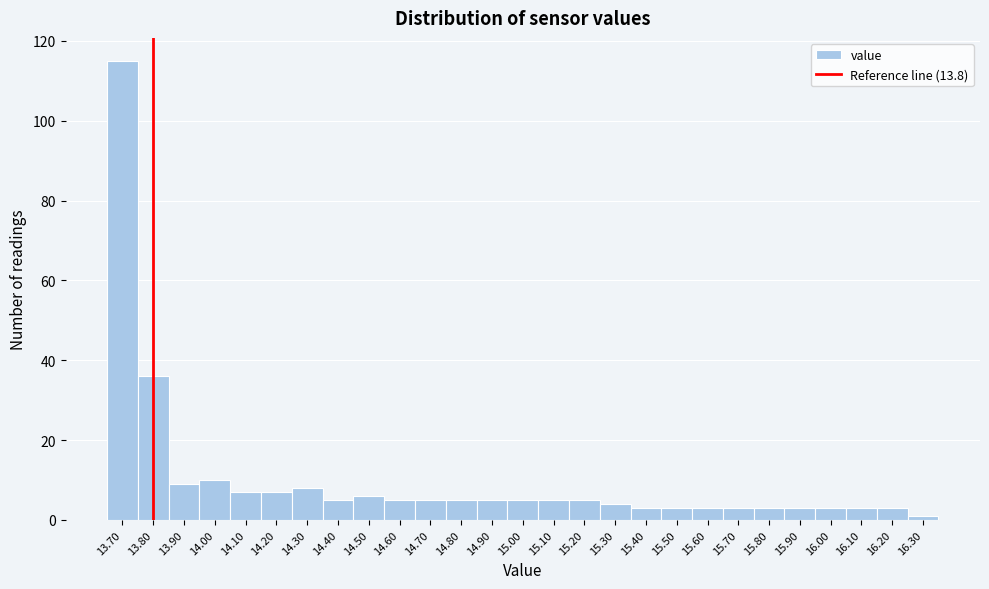

Reading left to right, list every bar in this chart as the range it spans on the x-axis followed by its height. The values are not printed on the chart, so give them approximately, as read against the axis.

13.65 to 13.75: 116
13.75 to 13.85: 36
13.85 to 13.95: 10
13.95 to 14.05: 10
14.05 to 14.15: 8
14.15 to 14.25: 8
14.25 to 14.35: 8
14.35 to 14.45: 6
14.45 to 14.55: 6
14.55 to 14.65: 6
14.65 to 14.75: 6
14.75 to 14.85: 6
14.85 to 14.95: 6
14.95 to 15.05: 6
15.05 to 15.15: 6
15.15 to 15.25: 6
15.25 to 15.35: 4
15.35 to 15.45: 4
15.45 to 15.55: 4
15.55 to 15.65: 4
15.65 to 15.75: 4
15.75 to 15.85: 4
15.85 to 15.95: 4
15.95 to 16.05: 4
16.05 to 16.15: 4
16.15 to 16.25: 4
16.25 to 16.35: under 2